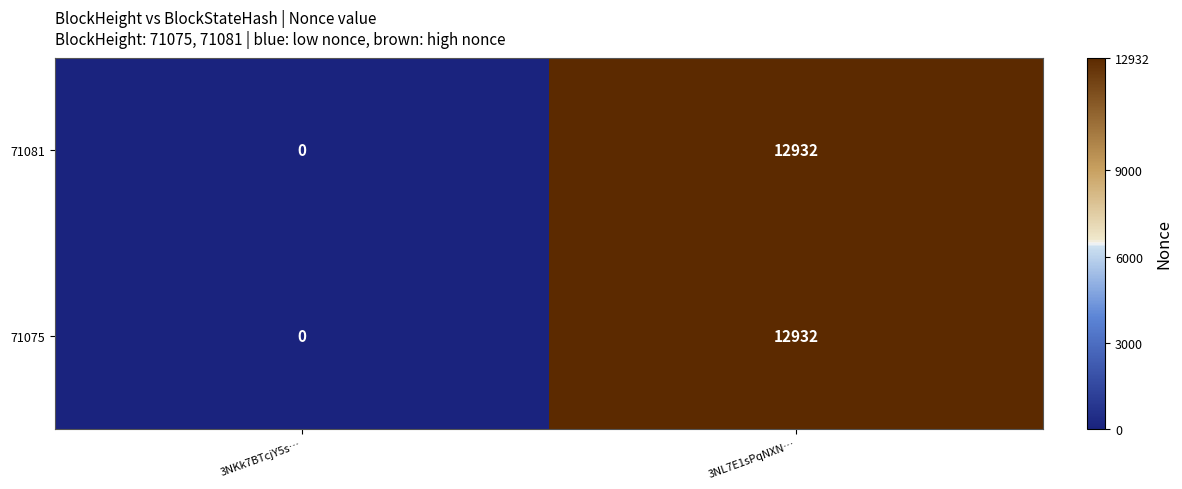

At which label is 71081 closest to 6466?

3NKk7BTcjY5s…